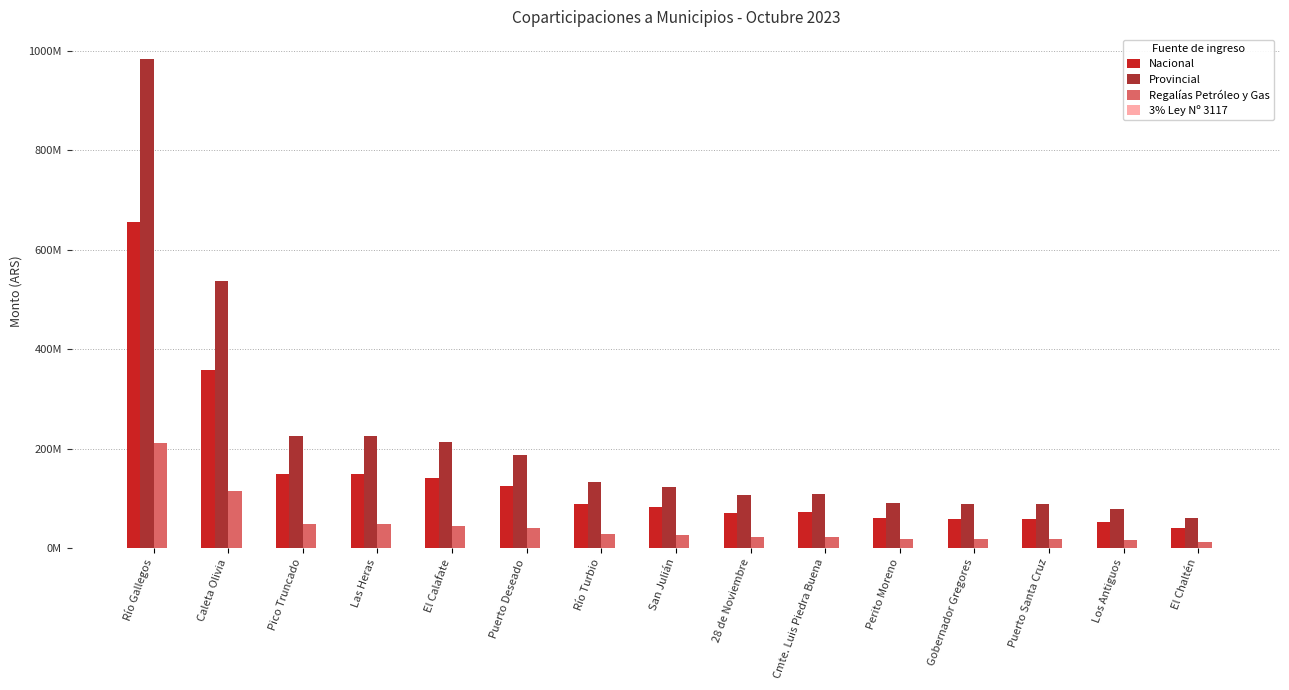

Where does the Nacional series first go above 82481691?

Río Gallegos